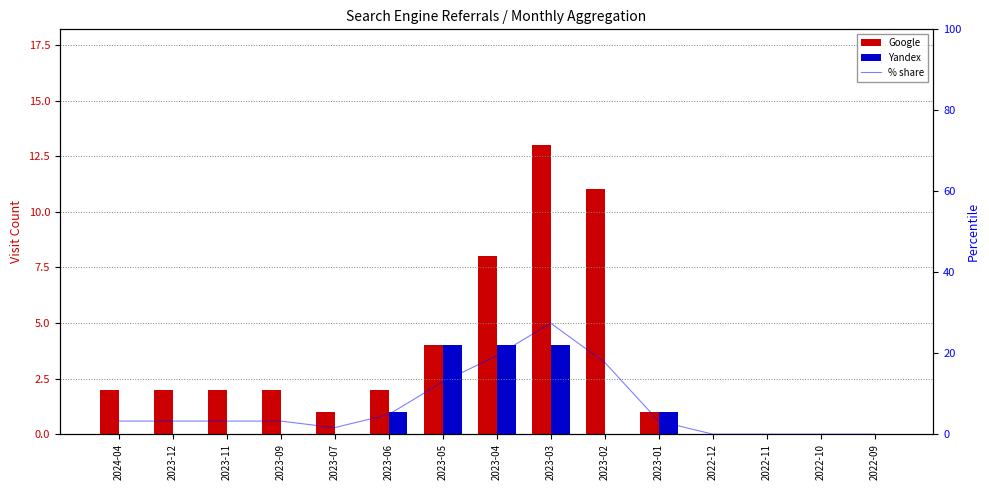

What is the value of the Yandex bar at the 8th from the left?

4.0